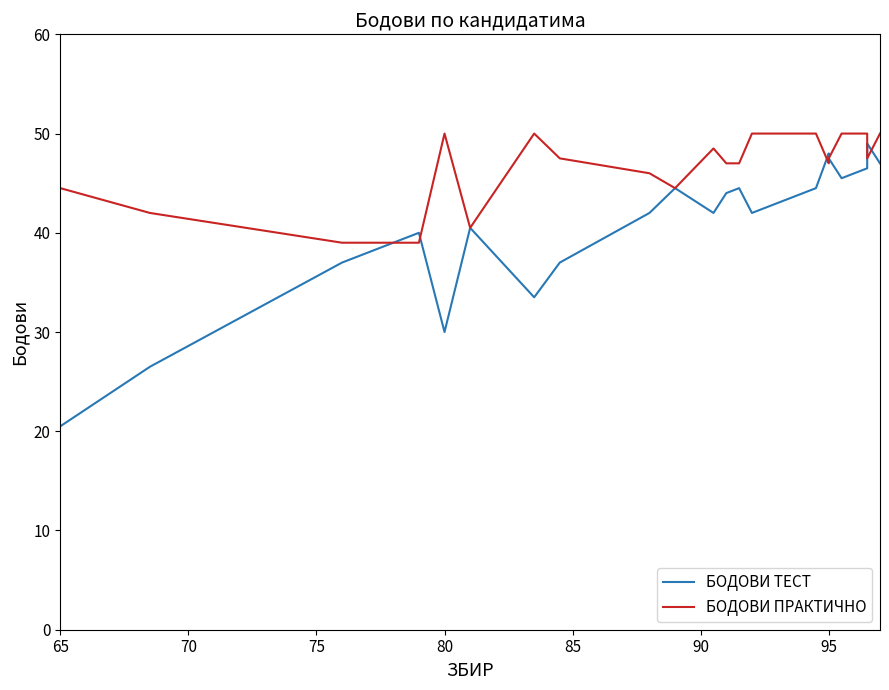

Is it true that БОДОВИ ПРАКТИЧНО equals 68.1 at 100?

False